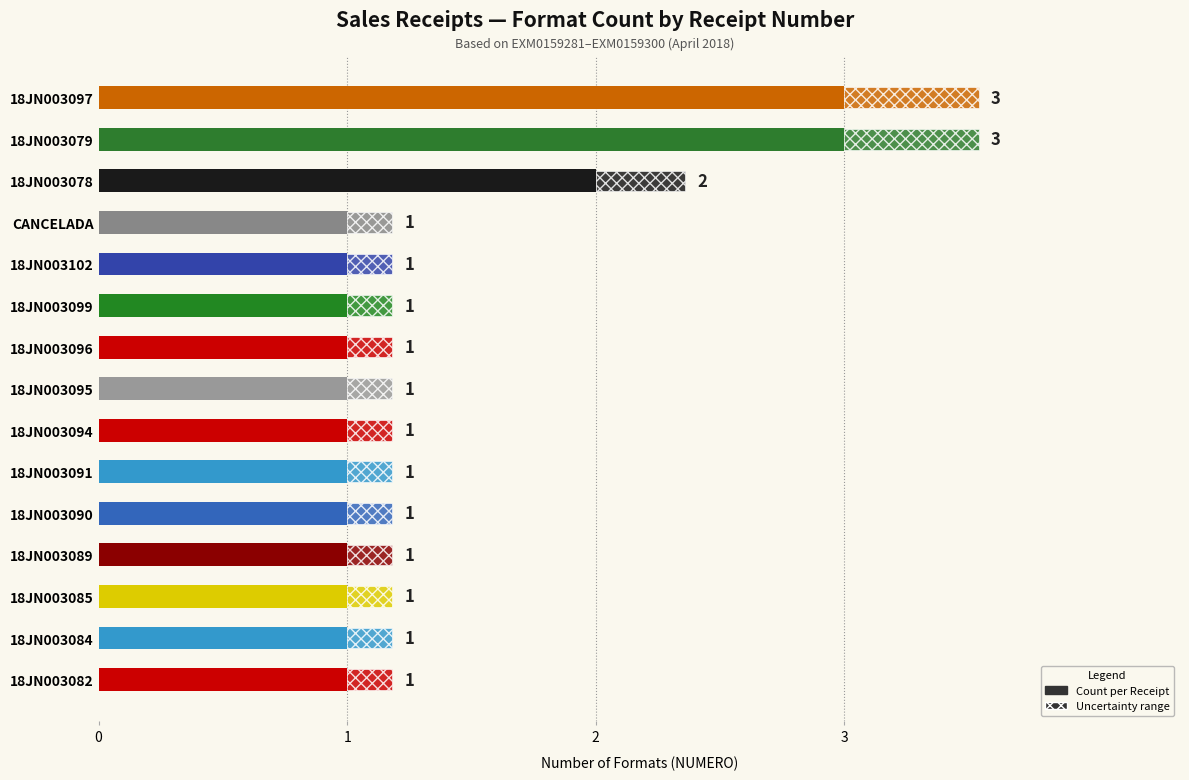

What is the value of the 8th bar from the left?

1